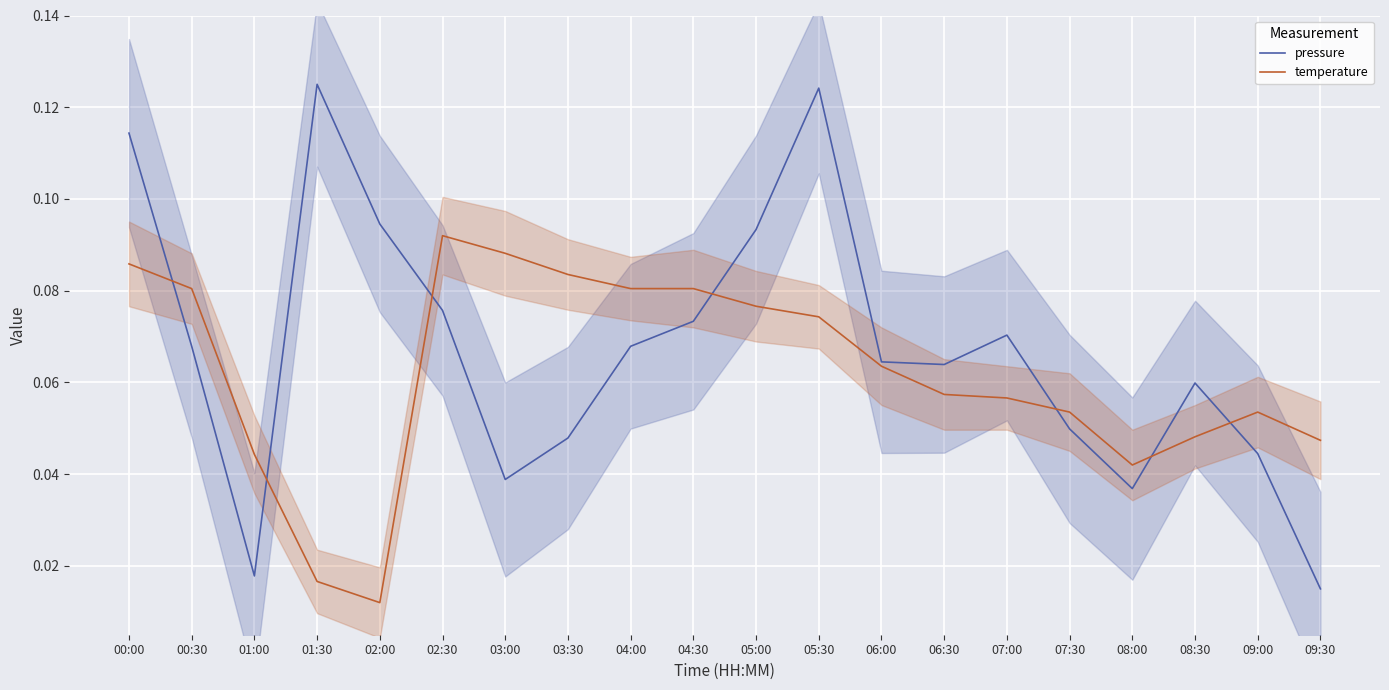

Does the chart display data point markers on the line(s)?

No